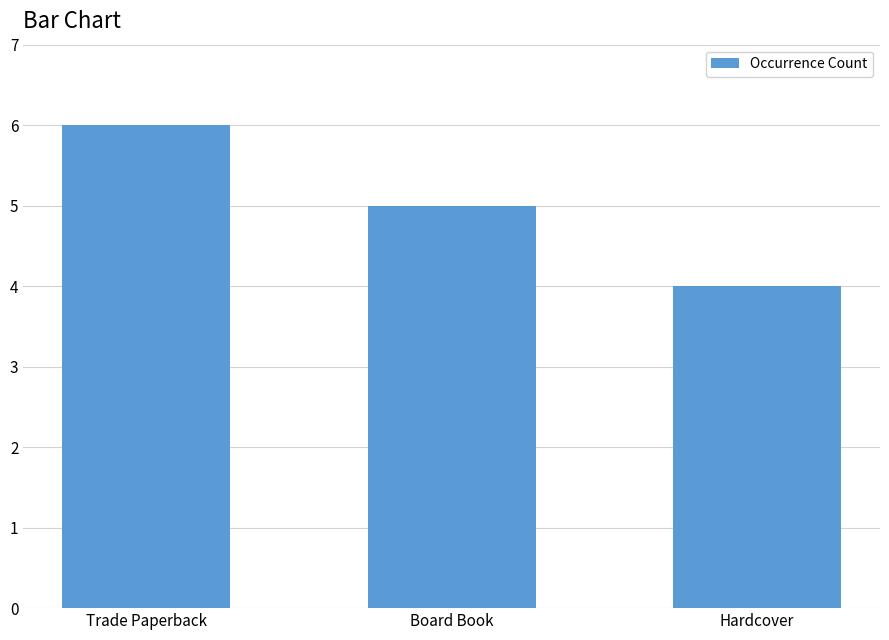

What position from the left is Trade Paperback?

1